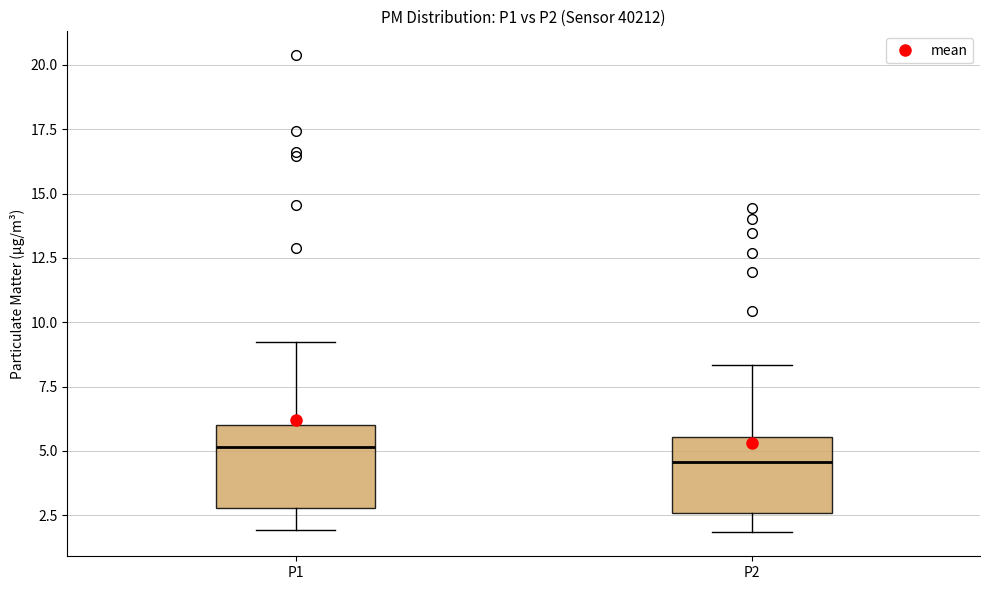

Which box's median line is the lowest?

P2